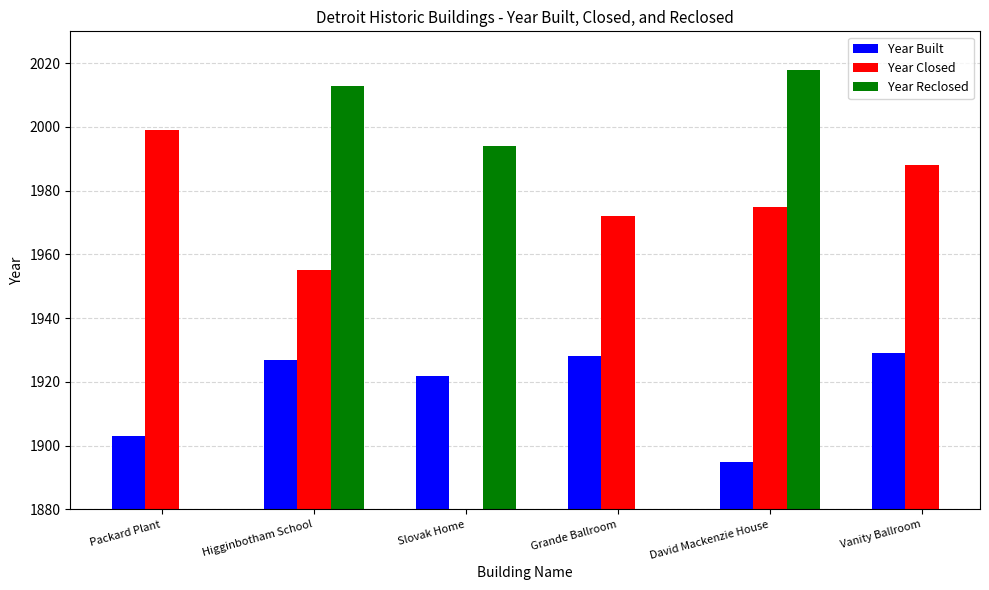

Read the Year Built value at Packard Plant.

1903